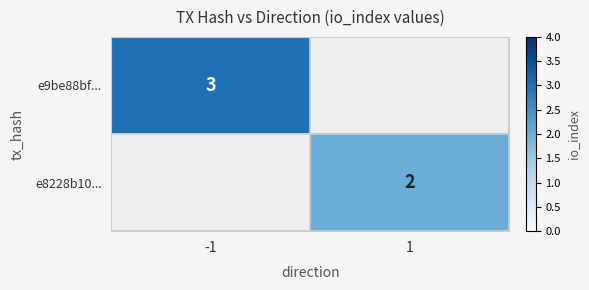

The value of e8228b10... at 1 is 2. True or false?

True